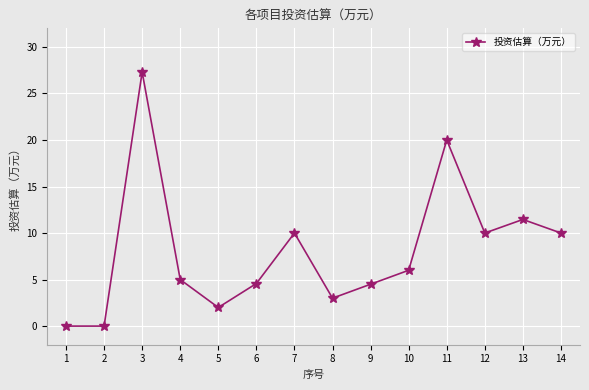

At which label does the data first exceed 6?

3